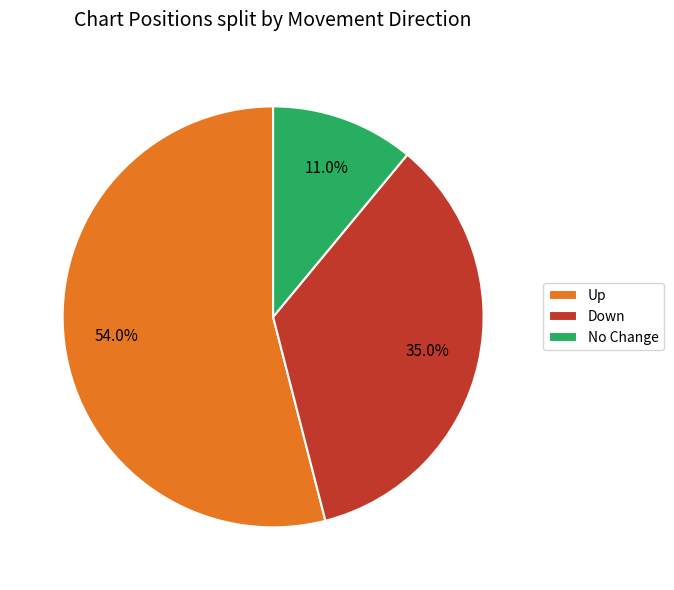

What is the ratio of the value at Up to the value at Down?

1.5